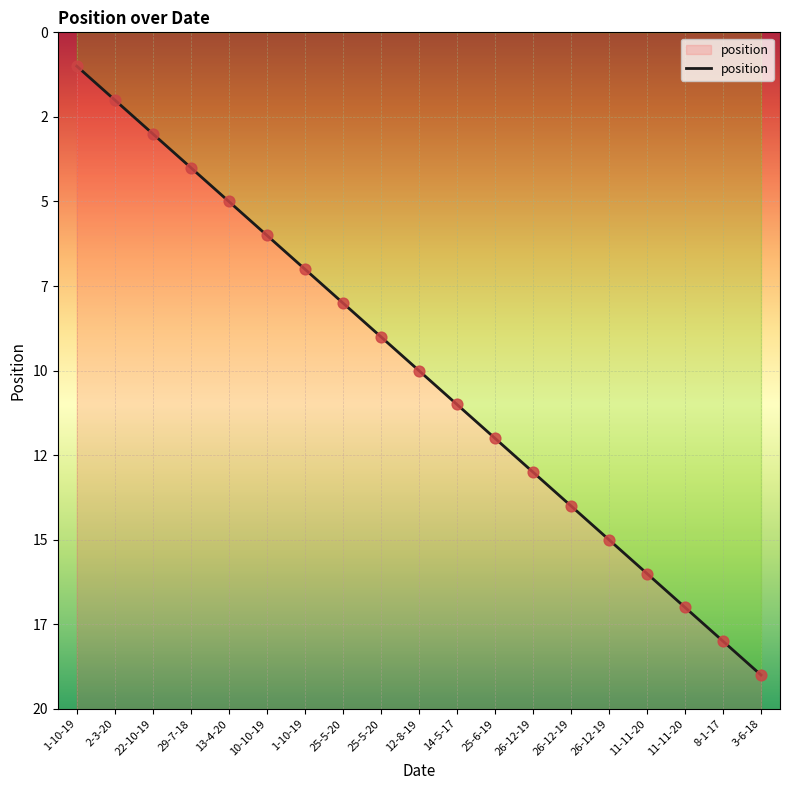

What is the change in value from 1-10-19 to 26-12-19?

+8